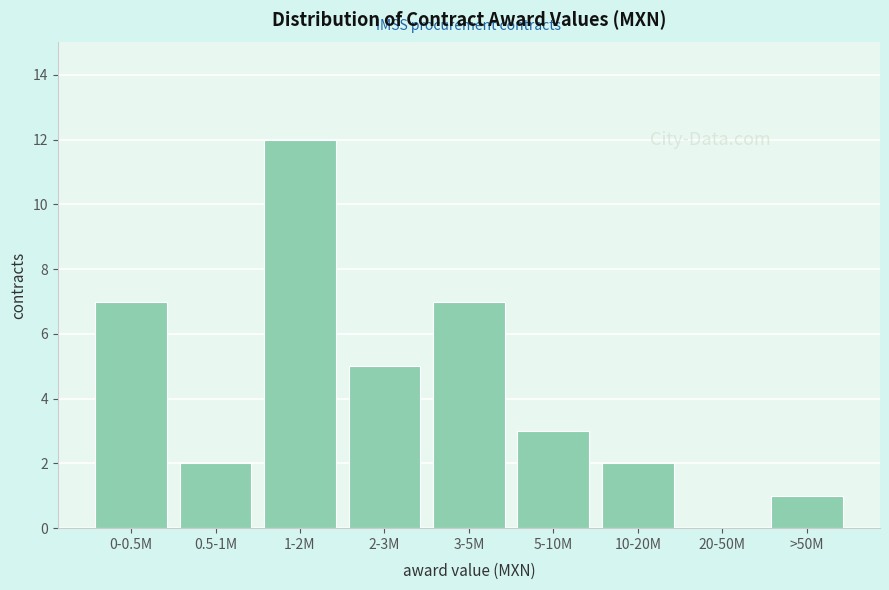

Reading left to right, what are all the values shown in this chart?

0-0.5M=7	0.5-1M=2	1-2M=12	2-3M=5	3-5M=7	5-10M=3	10-20M=2	20-50M=0	>50M=1